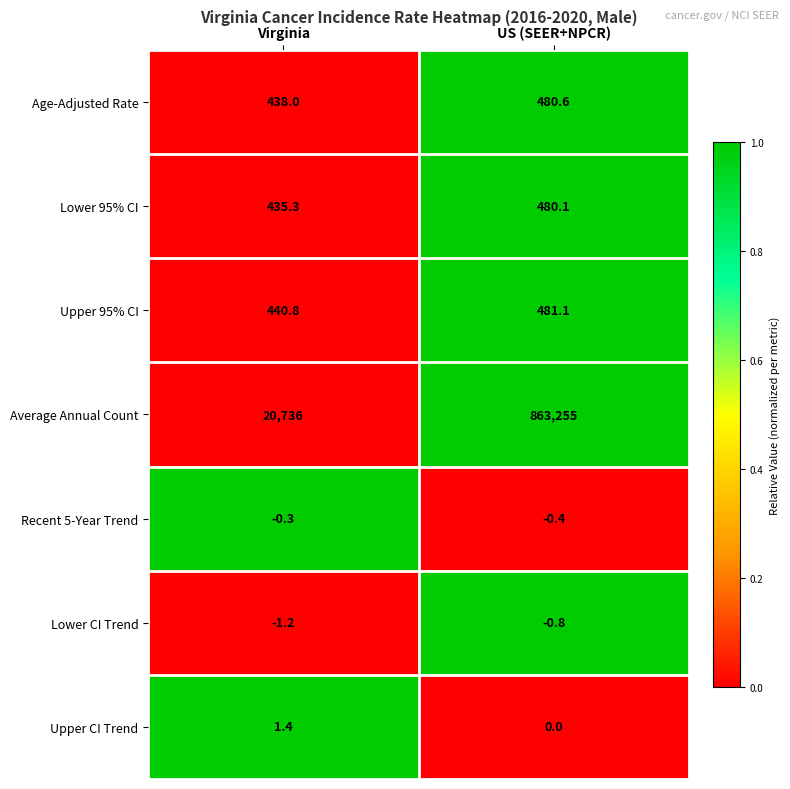

Where is Upper CI Trend nearest to the value 0?

US (SEER+NPCR)